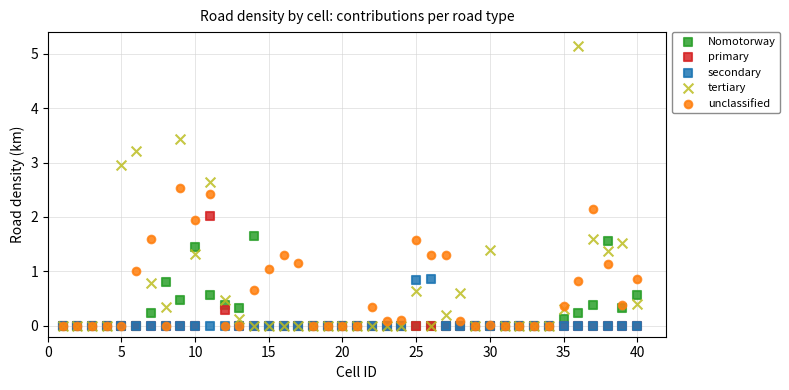

What are all the series names shown in the legend?

Nomotorway, primary, secondary, tertiary, unclassified